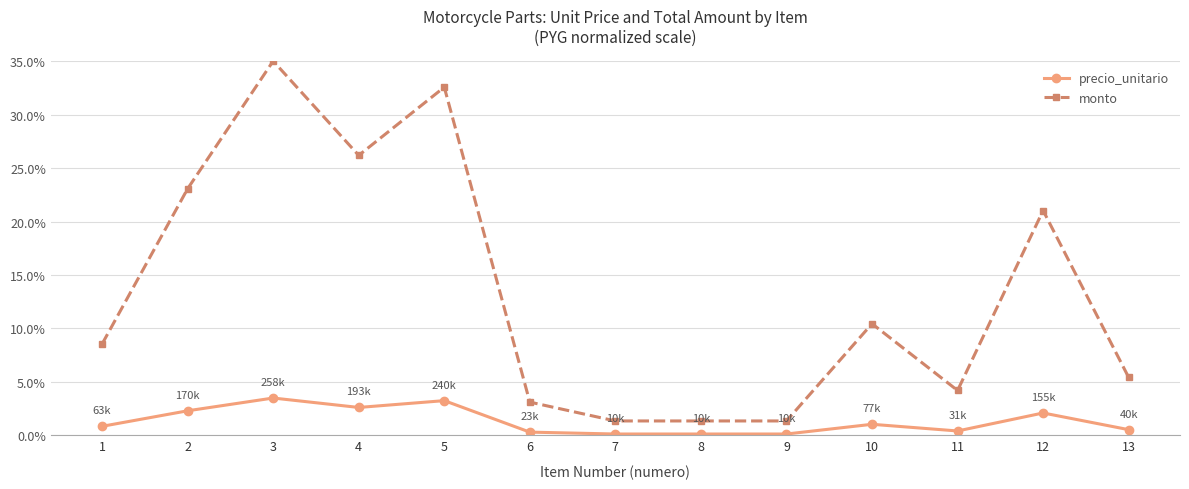

What is the difference between the maximum and minimum values in the precio_unitario series?

3.4